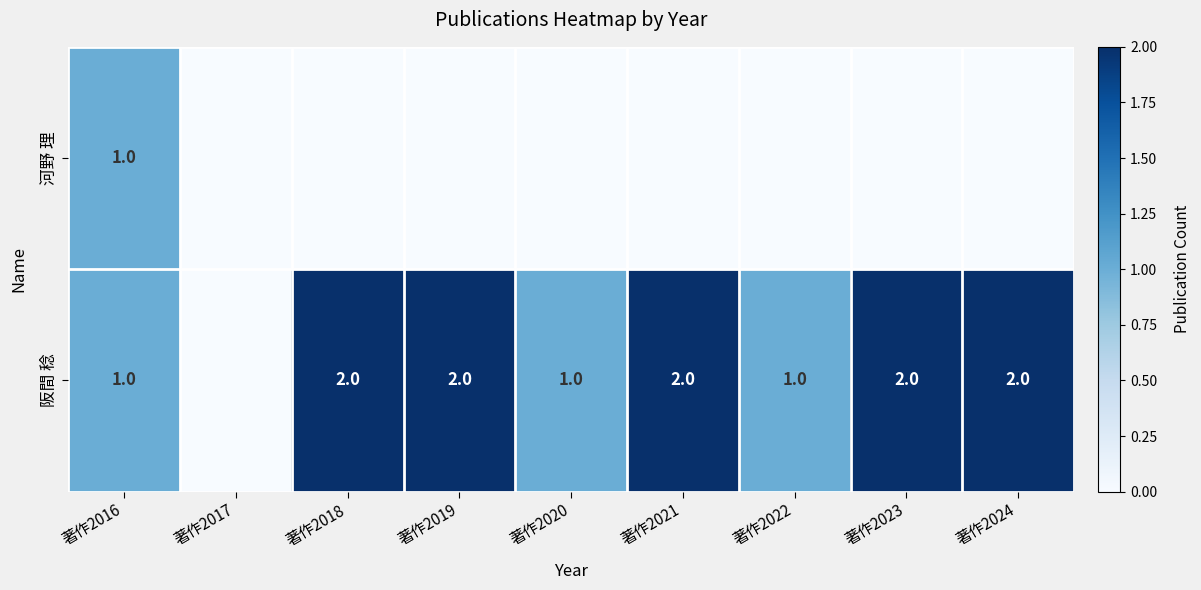

True or false: 阪間 稔 has a value of 1 at 著作2020.

True